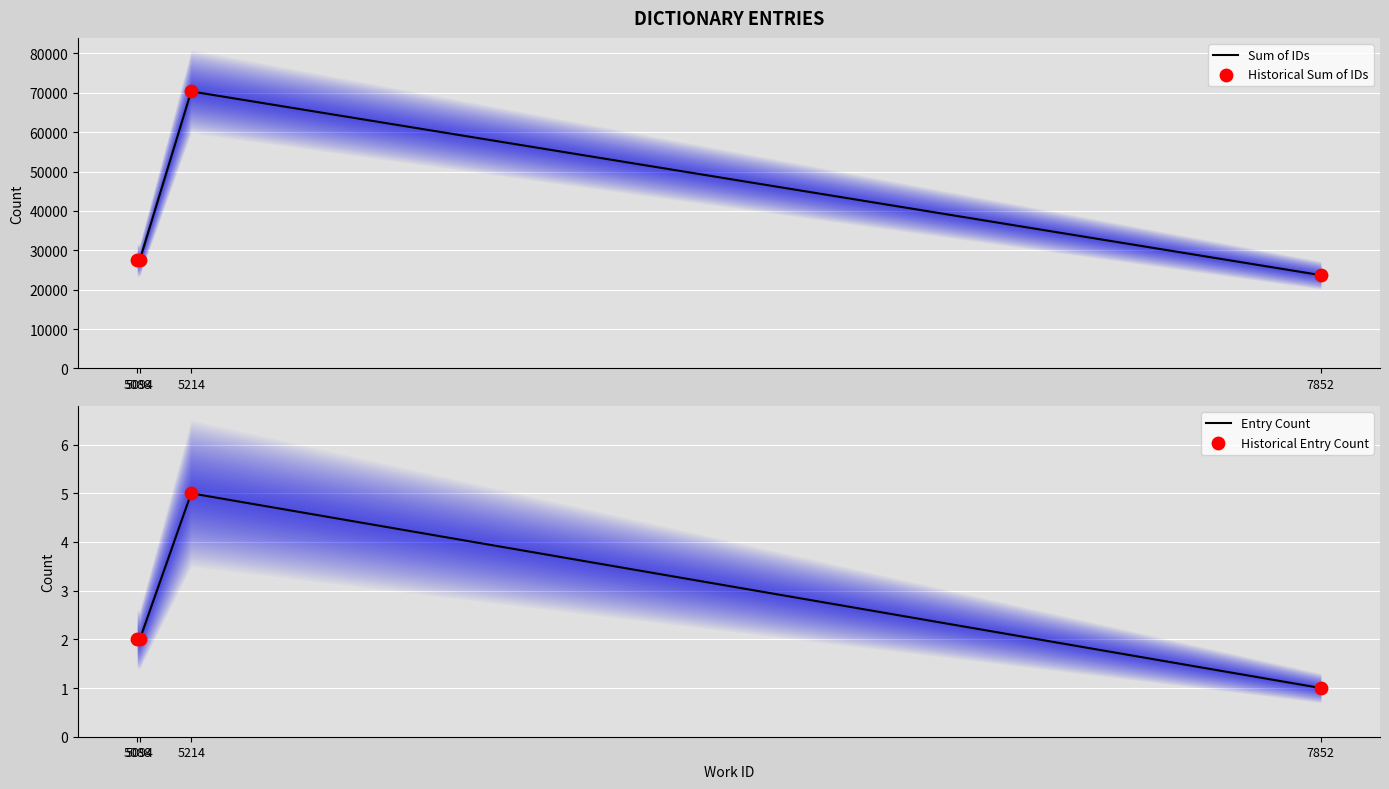

At how many categories does at least one series exceed 56098?

1